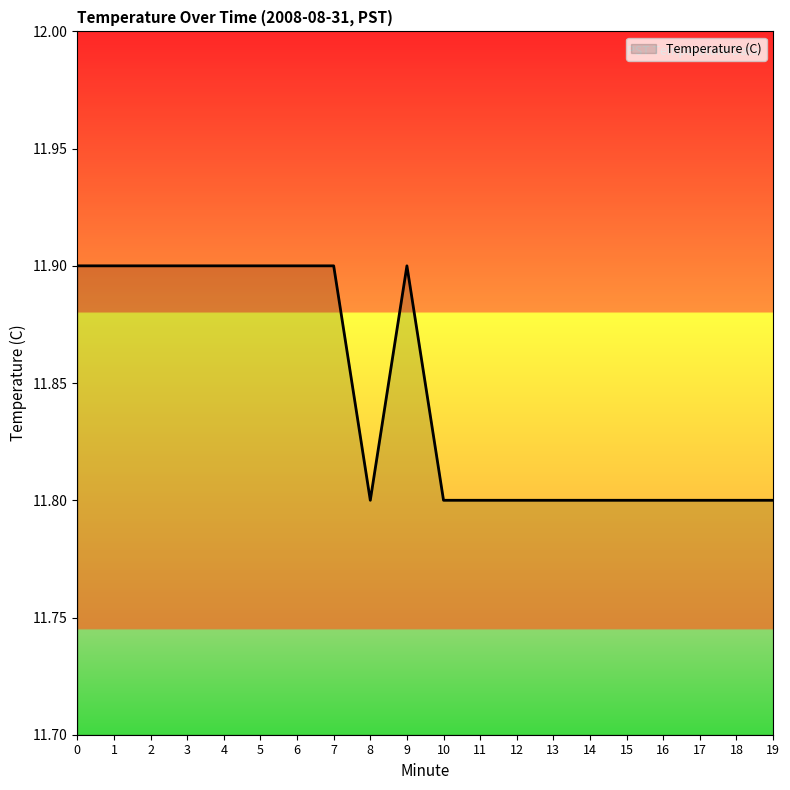

What is the maximum value shown in the chart?

11.9